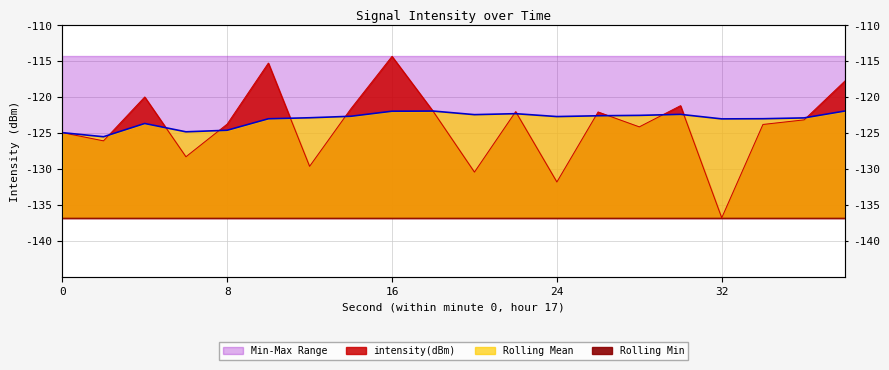

Where does the rolling_mean series first go above -122?

16